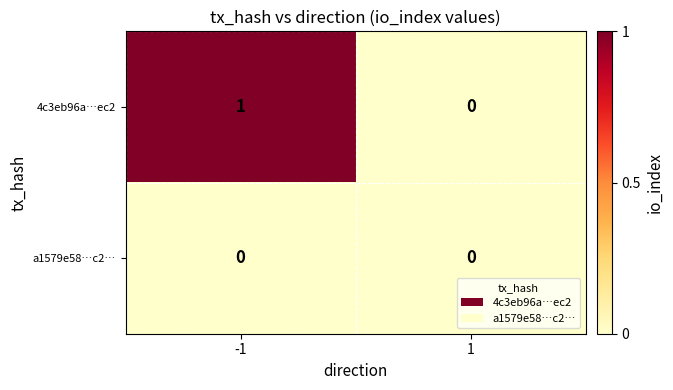

Which series has the largest total across all categories?

4c3eb96a…ec2